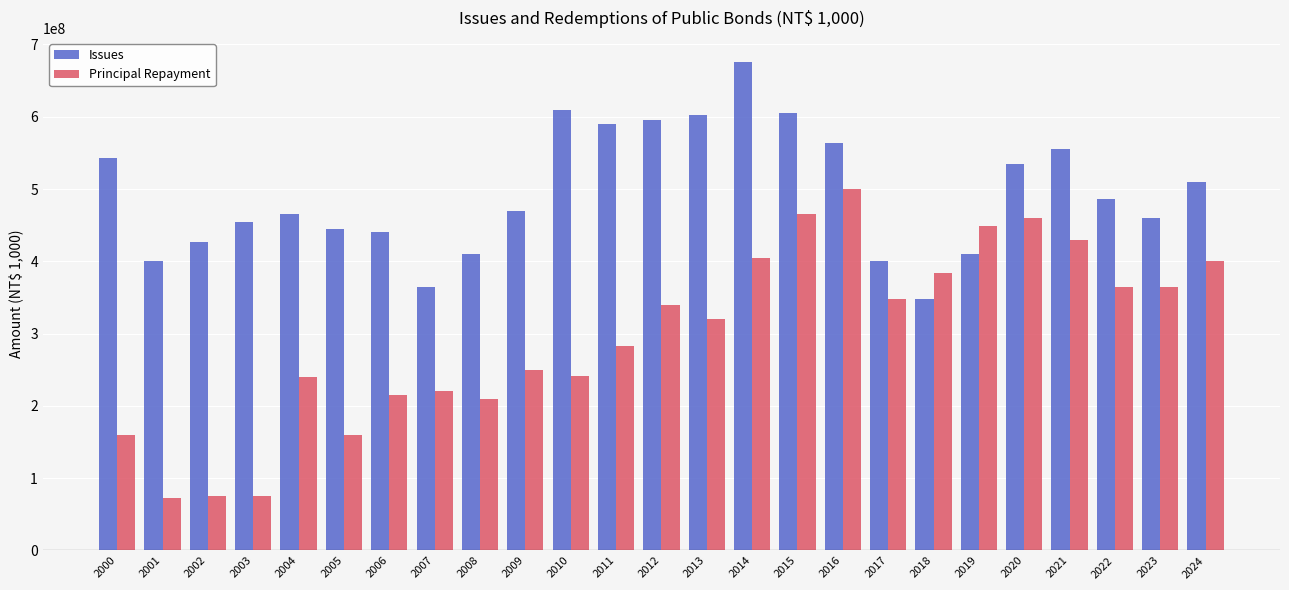

What is the sum of all Issues values?

12362696700